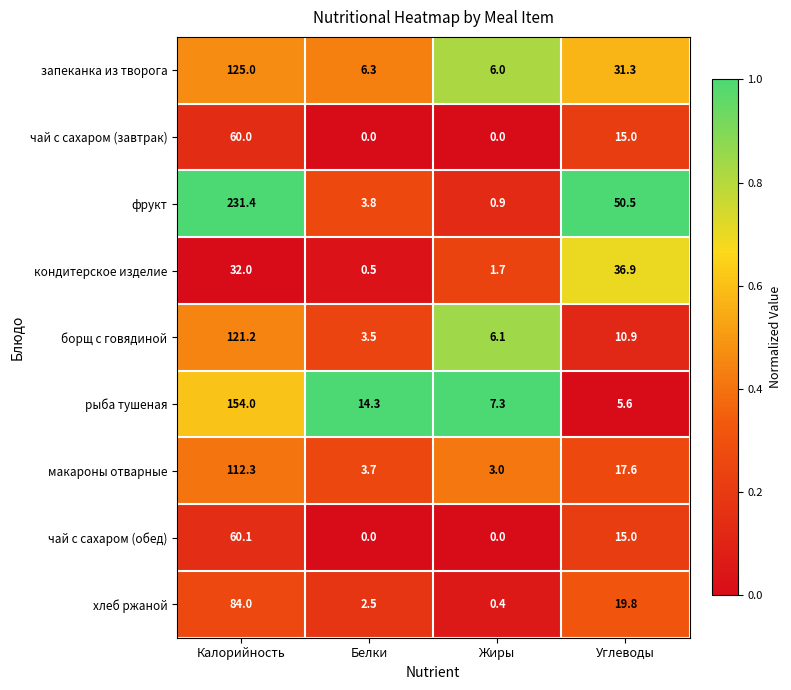

What is the difference between the maximum and minimum values in the макароны отварные series?

109.3